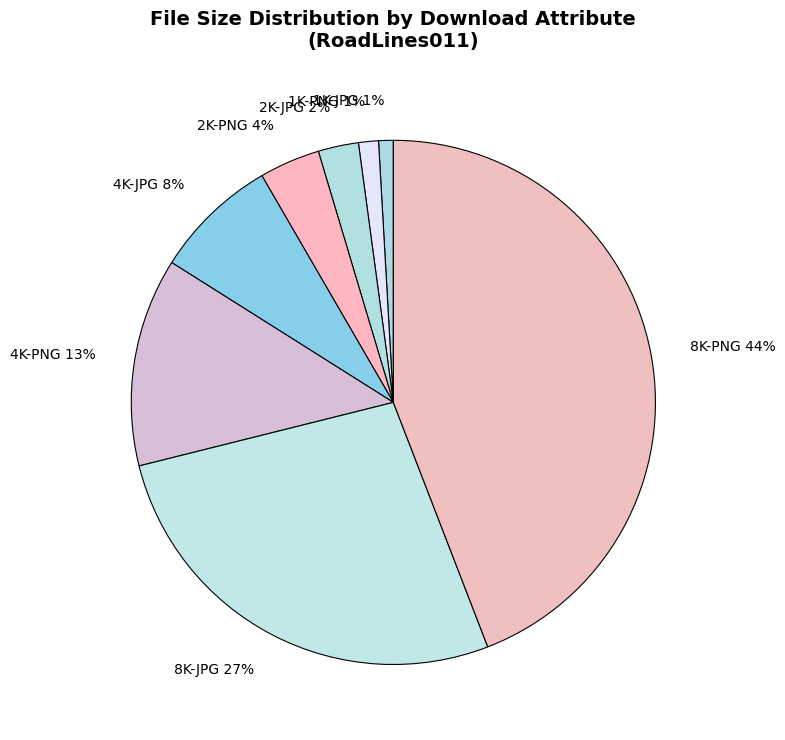

To the nearest percent, what is the difference between the 2K-PNG and 1K-JPG slice percentages?

3%